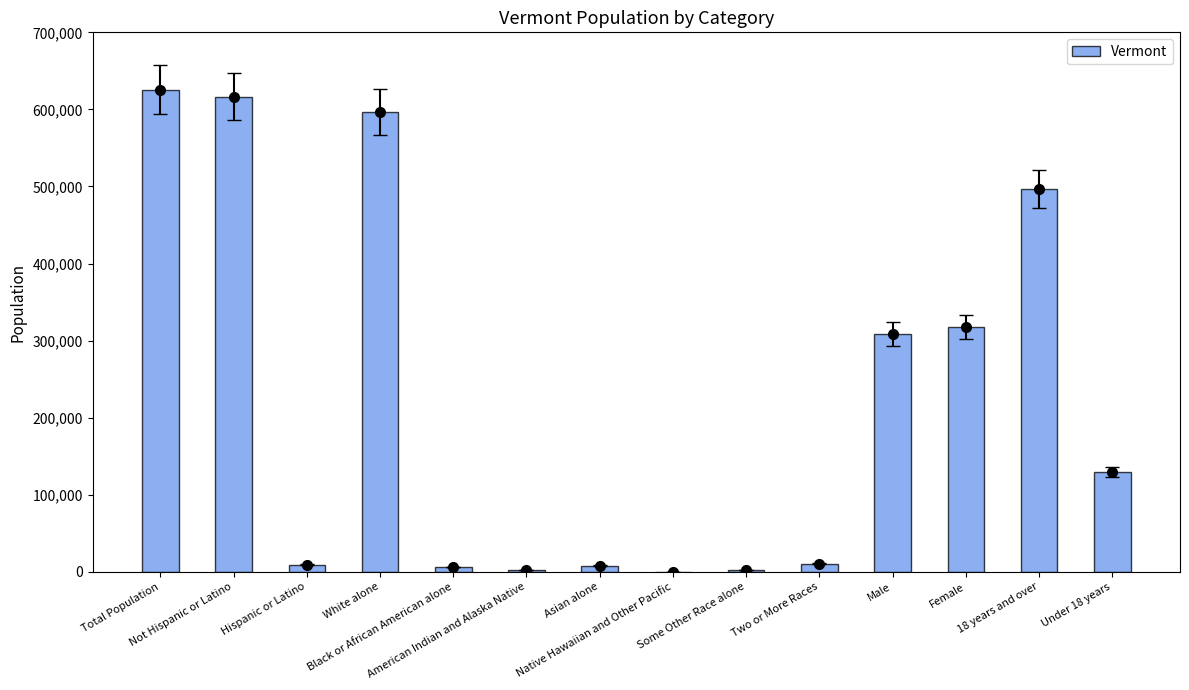

What is the difference between the maximum and second lowest values?

623636